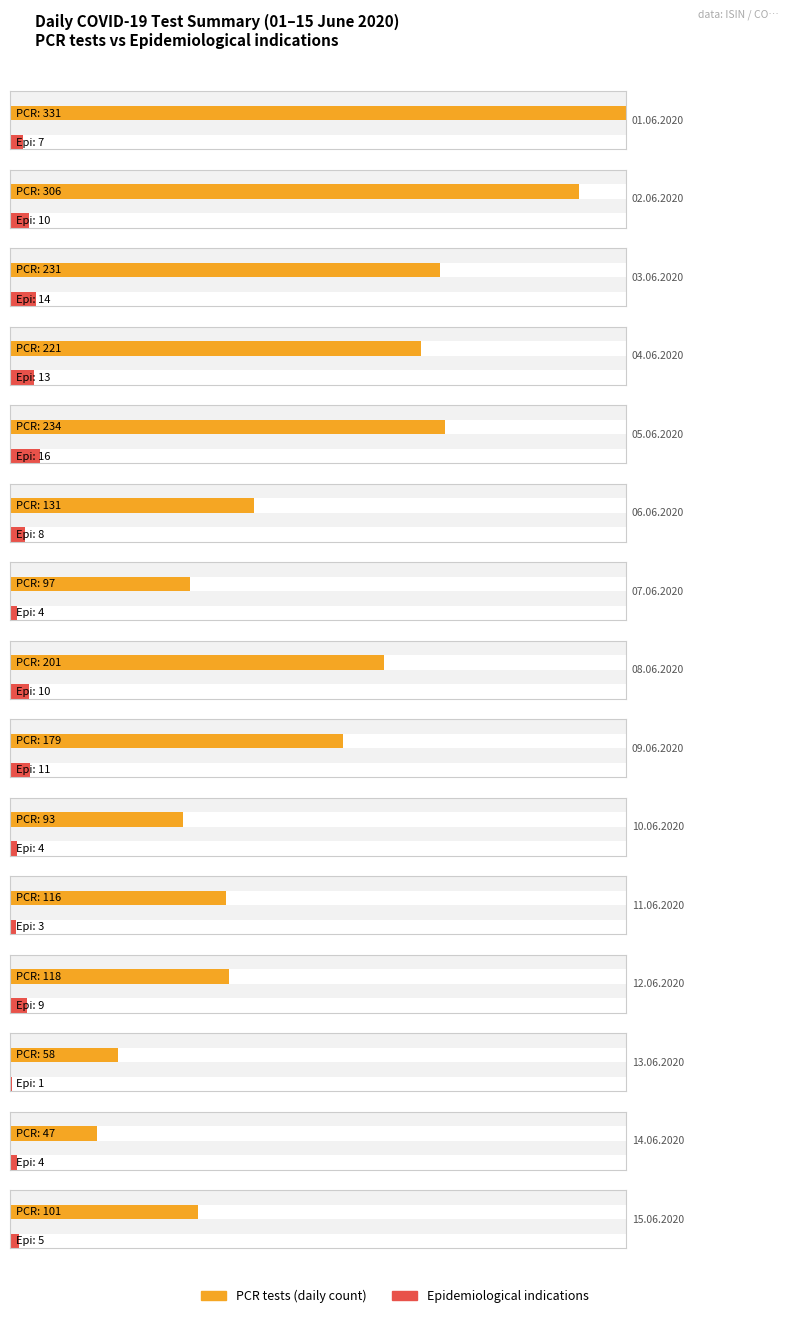

At which label does Other first exceed 123?

01.06.2020